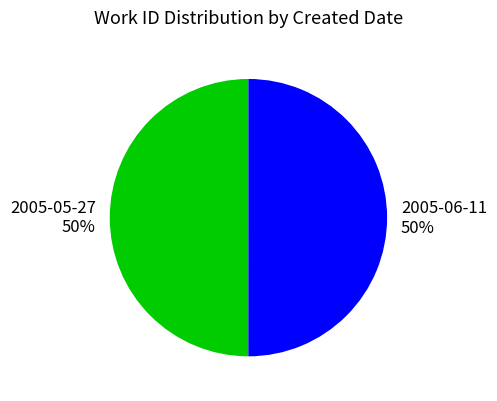

To the nearest percent, what portion does 2005-05-27 50% represent?

50%